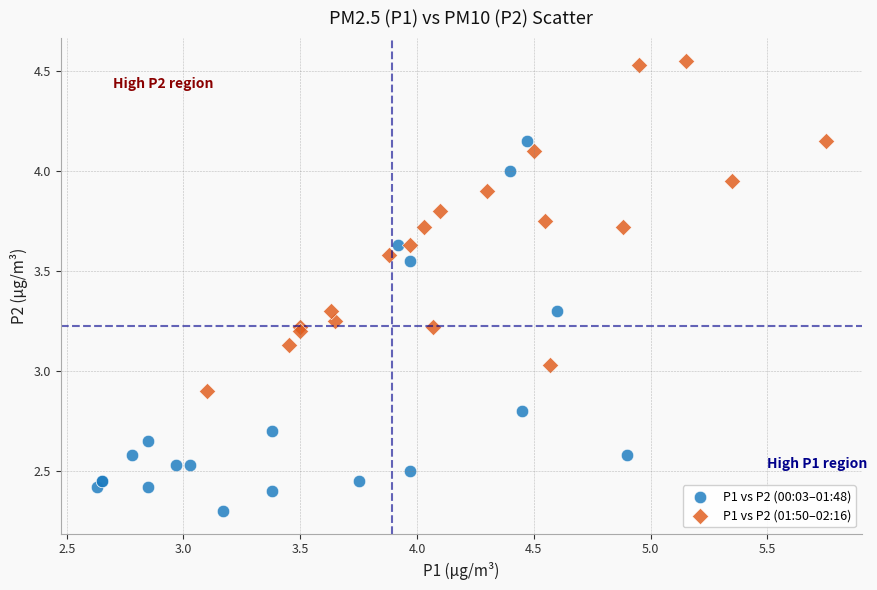

Which series has the largest Y range (max minus min)?

P1 vs P2 (00:03–01:48)